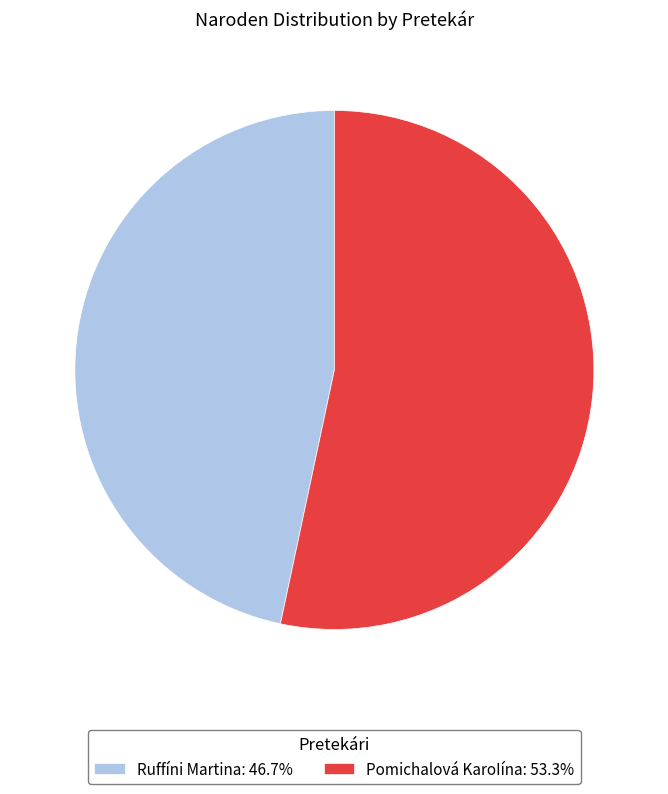

Is Ruffíni Martina: 46.7% the majority of the pie?

No